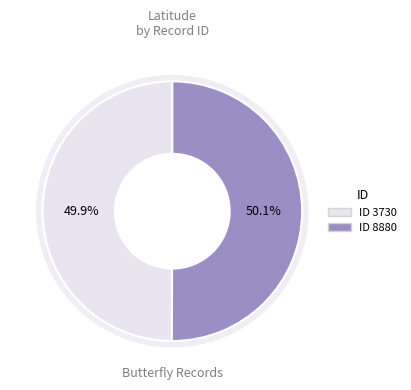

Combined, do 3730 and 8880 account for over 50%?

Yes